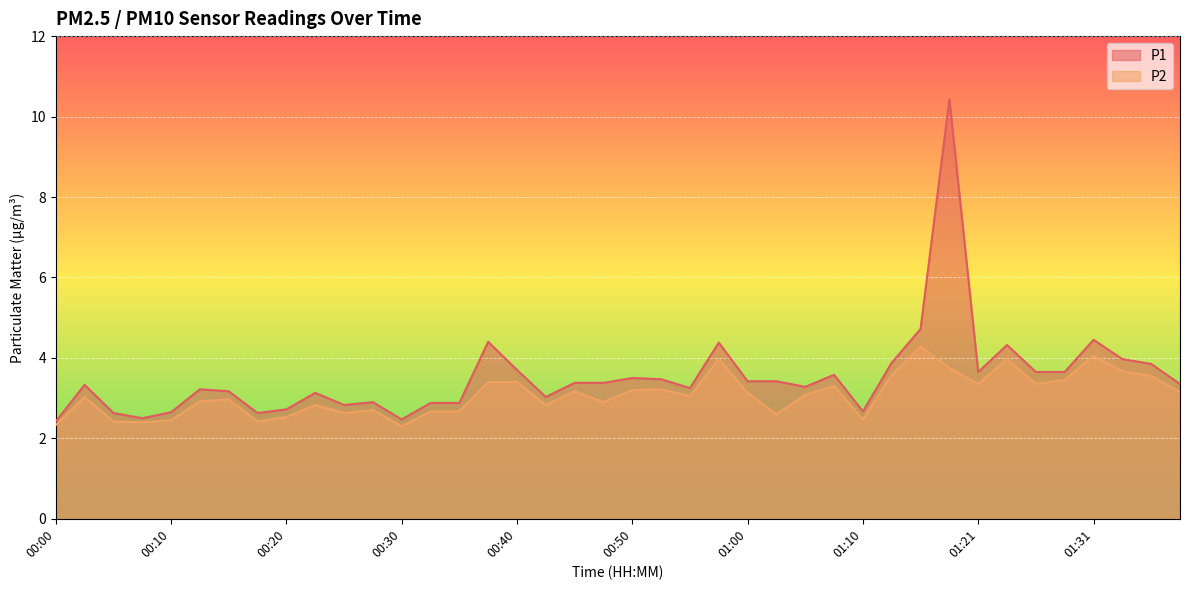

What is the sum of the P2 values at 01:31 and 01:28?

7.5